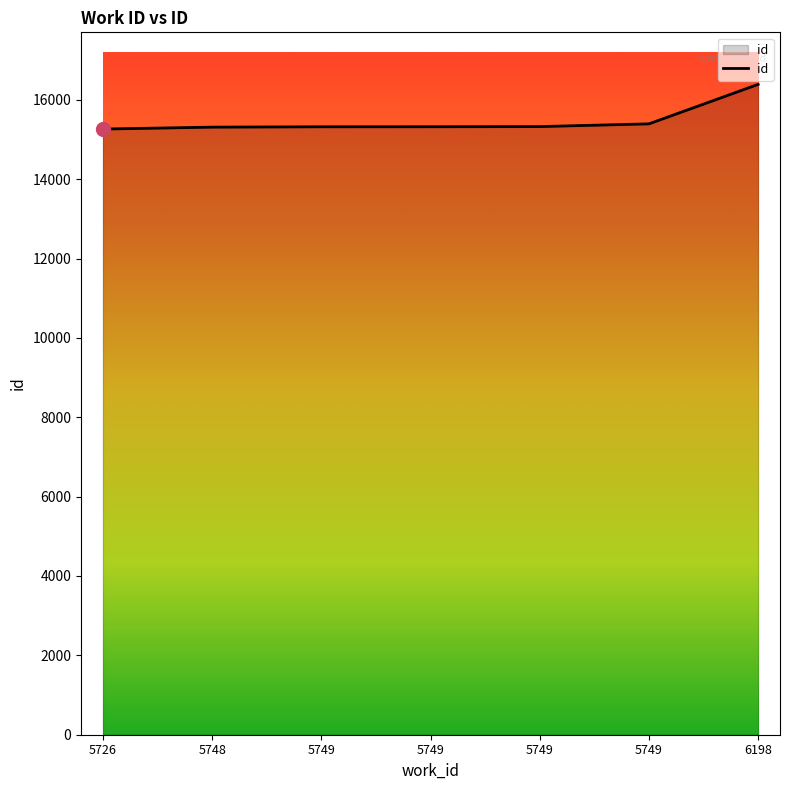

How many lines are shown in the chart?

1